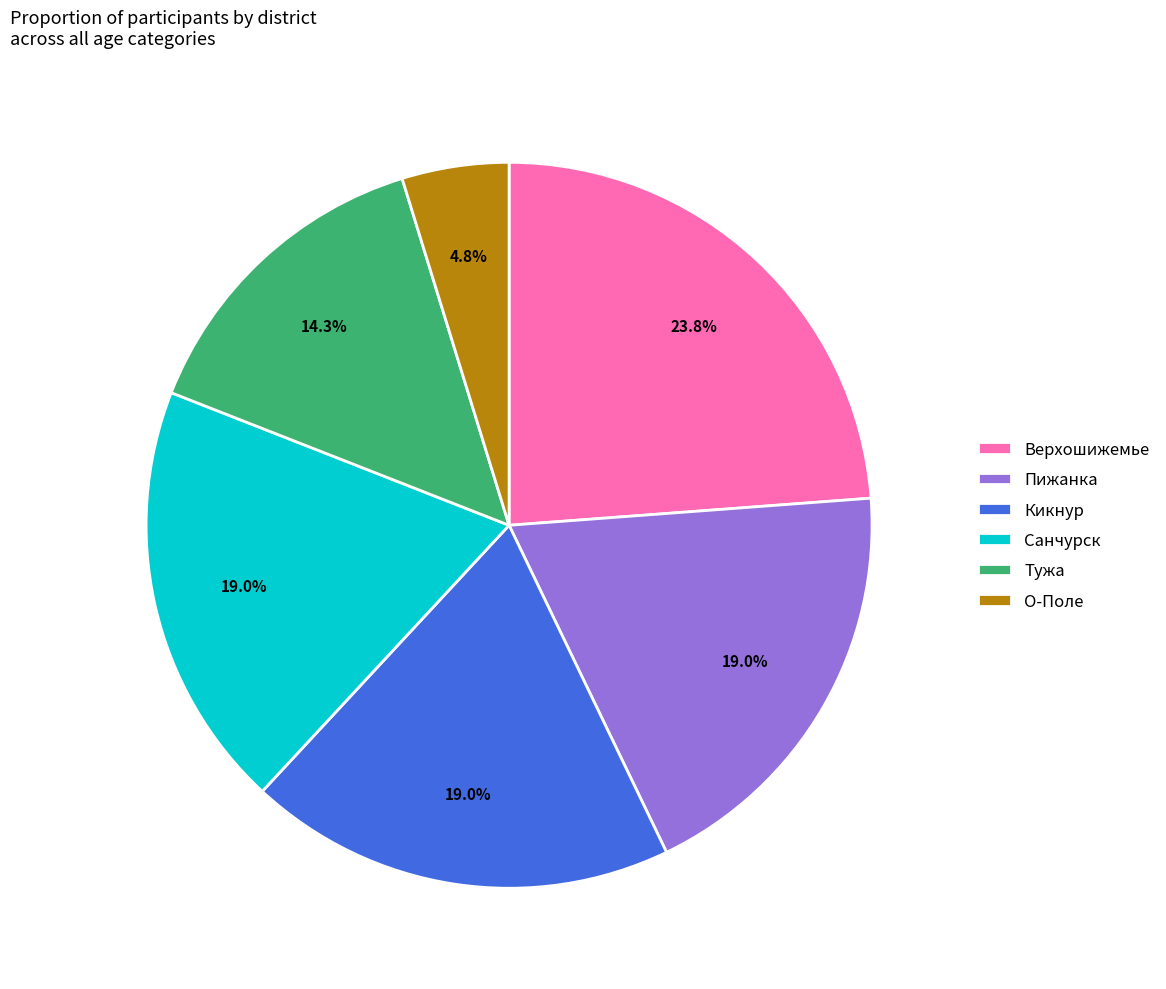

To the nearest percent, what portion does Санчурск represent?

19%